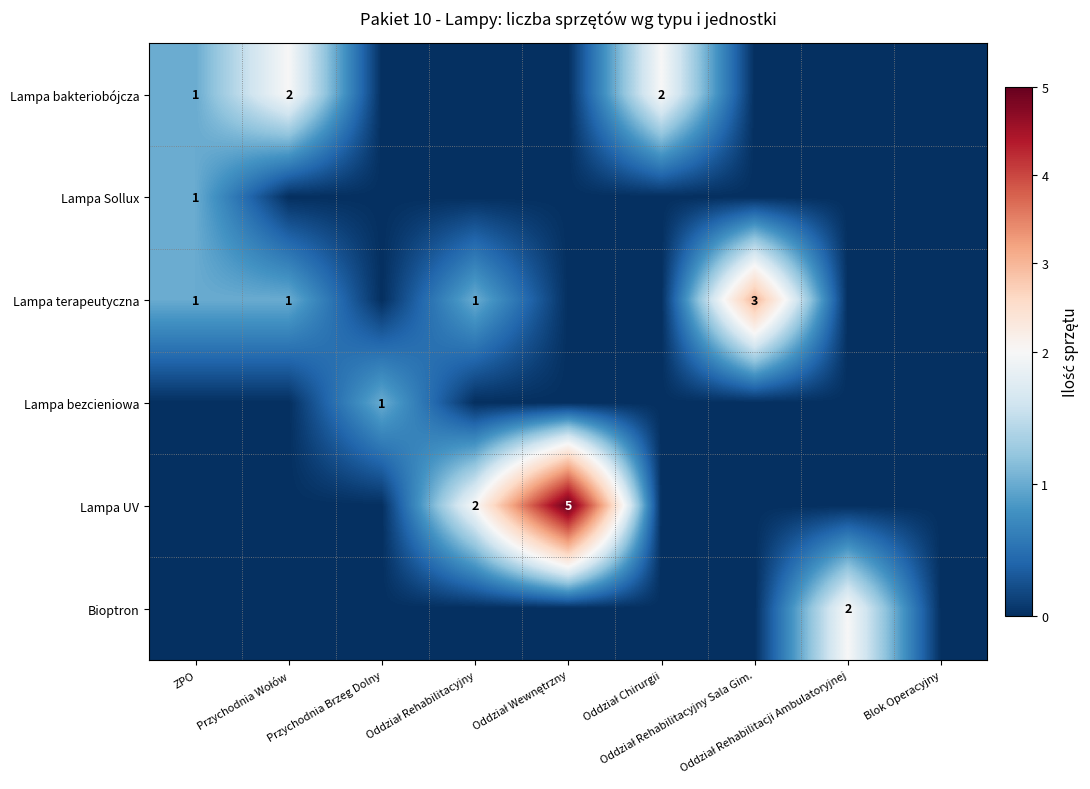

Which series has the largest total across all categories?

Lampa UV